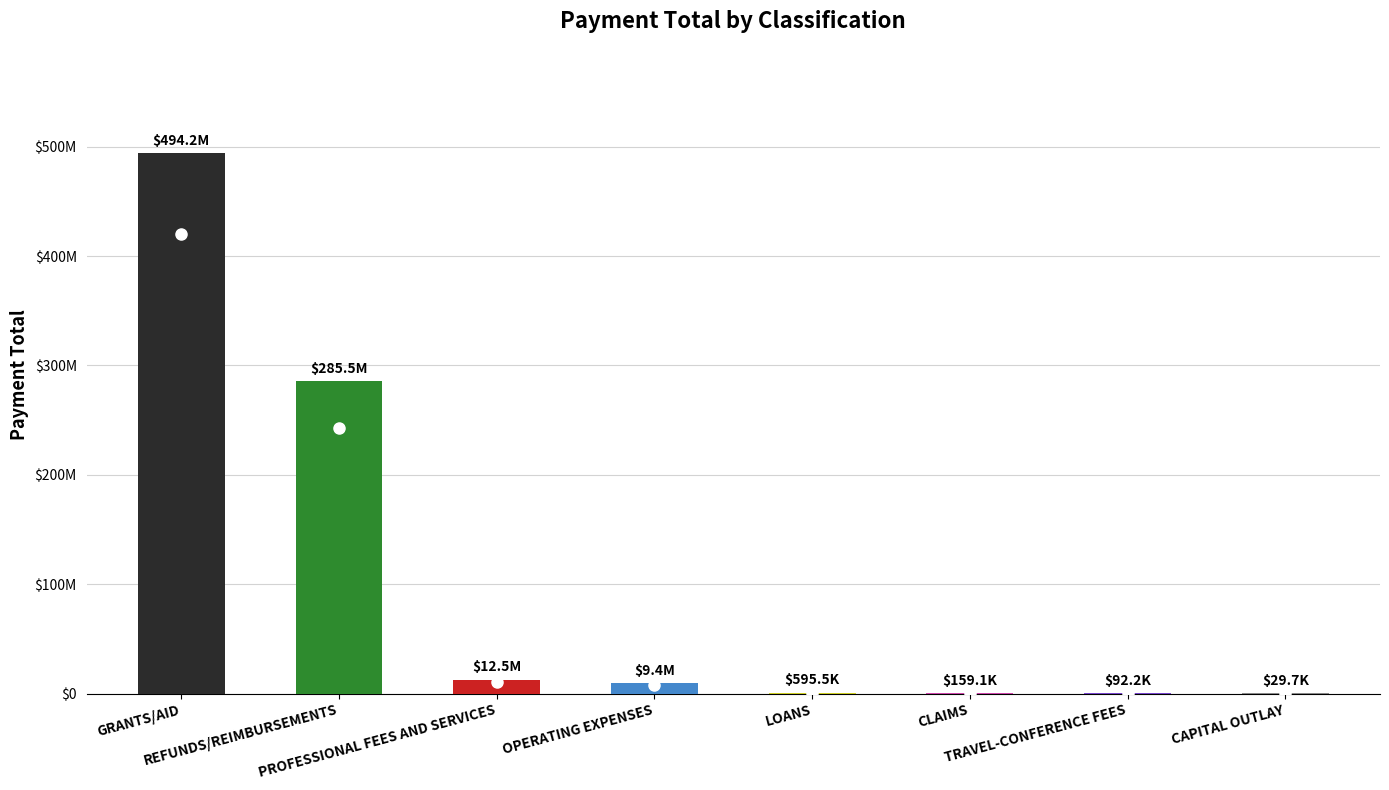

What is the label of the 7th bar from the right?

REFUNDS/REIMBURSEMENTS